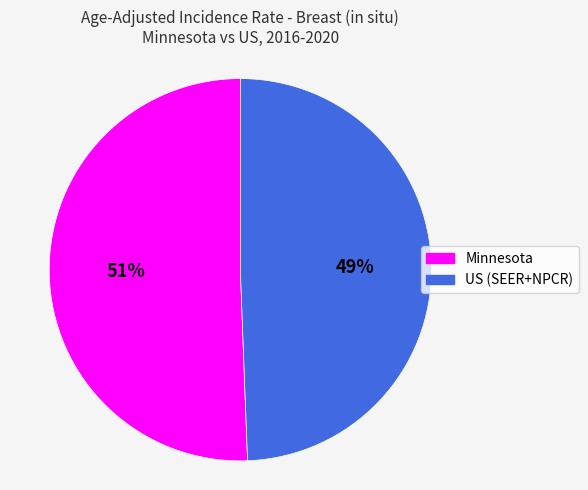

How many slices are in this pie chart?

2